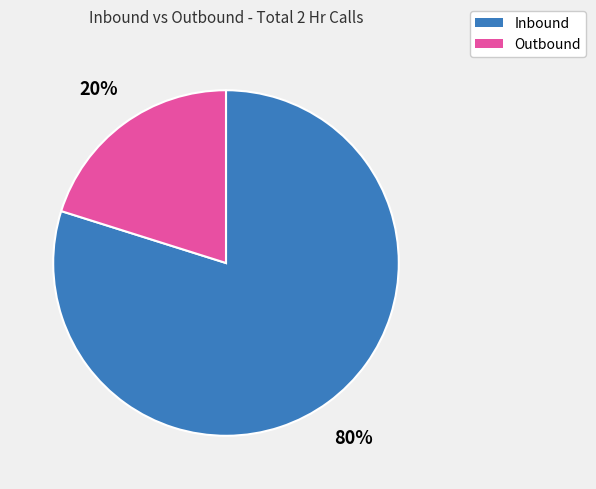

Do Inbound and Outbound together represent more than half of the pie?

Yes